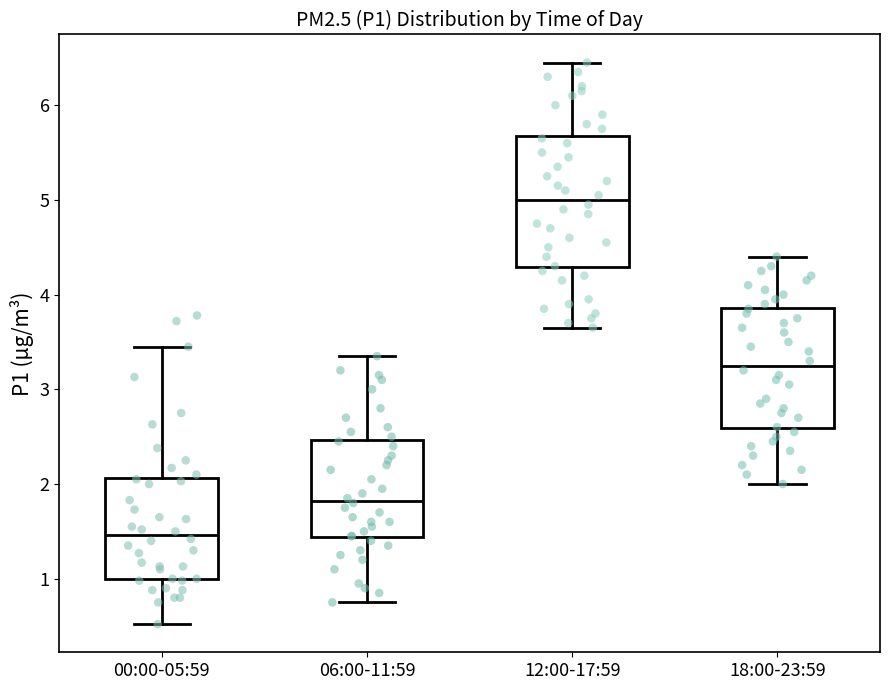

Which box is the tallest, from its lower edge to its upper edge?

12:00-17:59